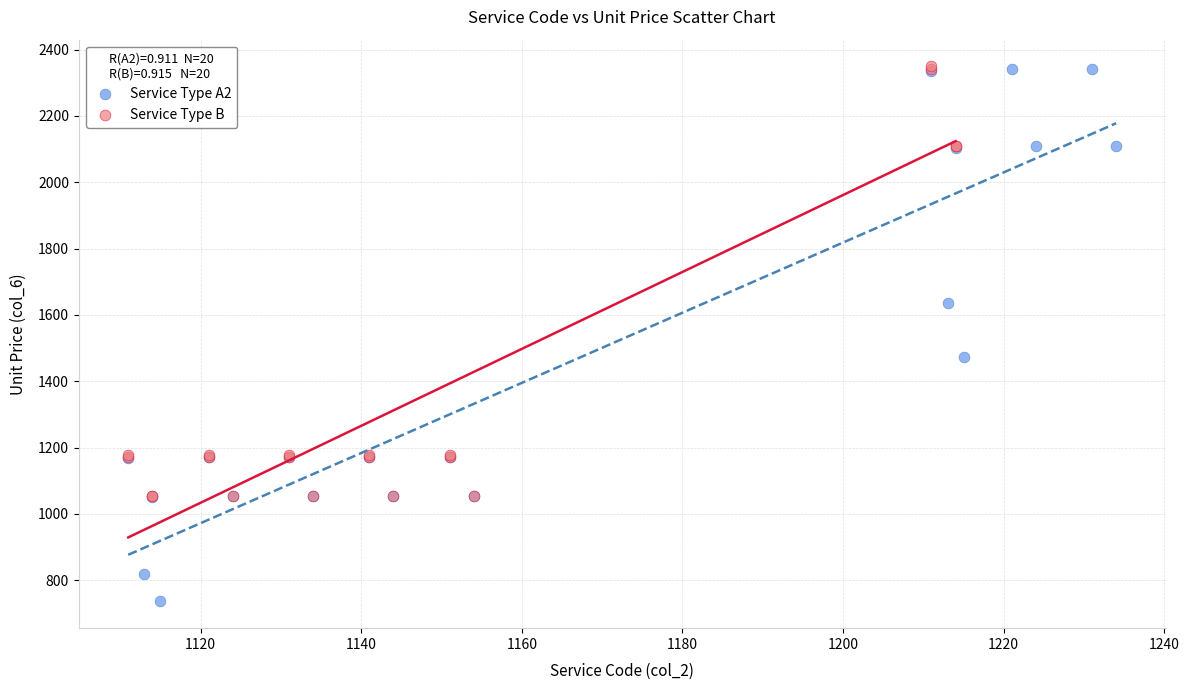

Which series reaches the minimum Y coordinate?

Service Type A2